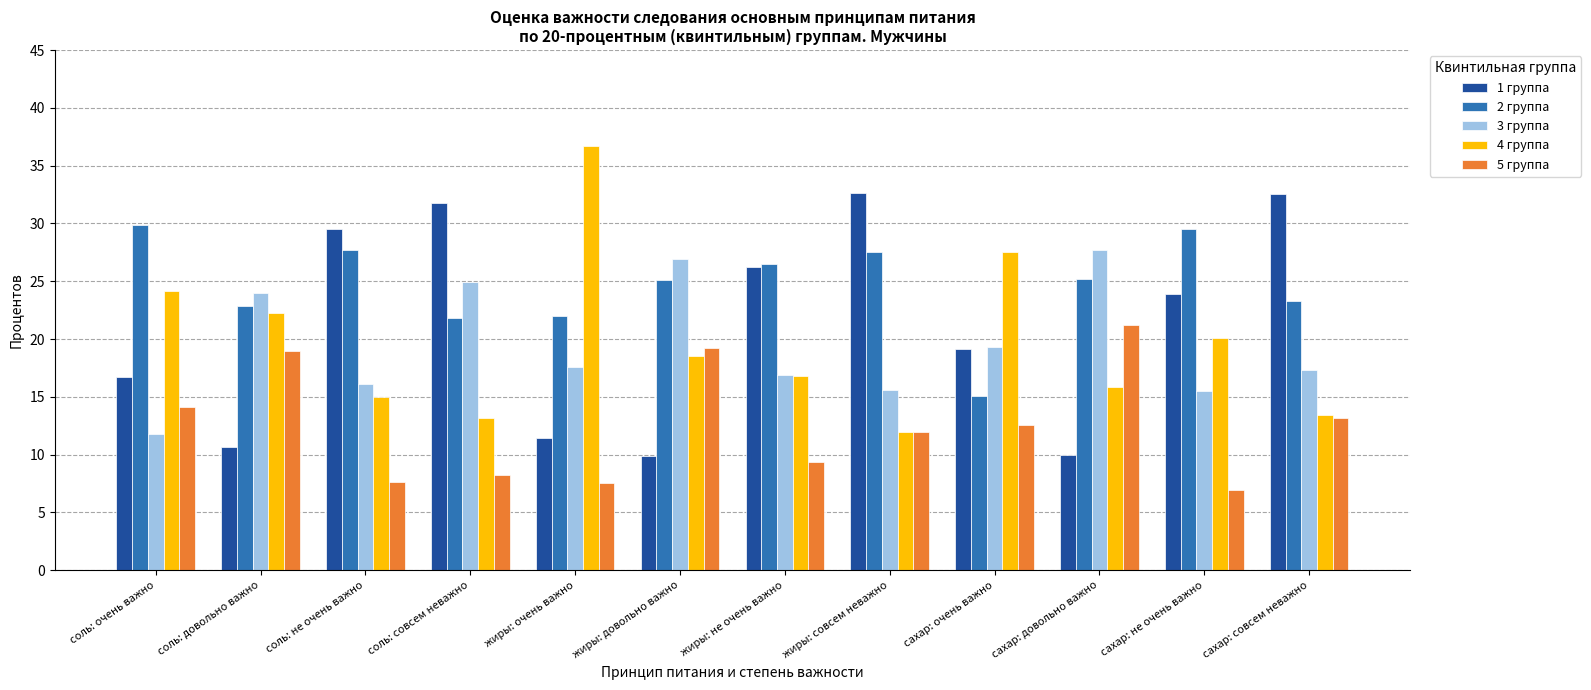

What is the approximate value of 2 группа at сахар: довольно важно?

25.2